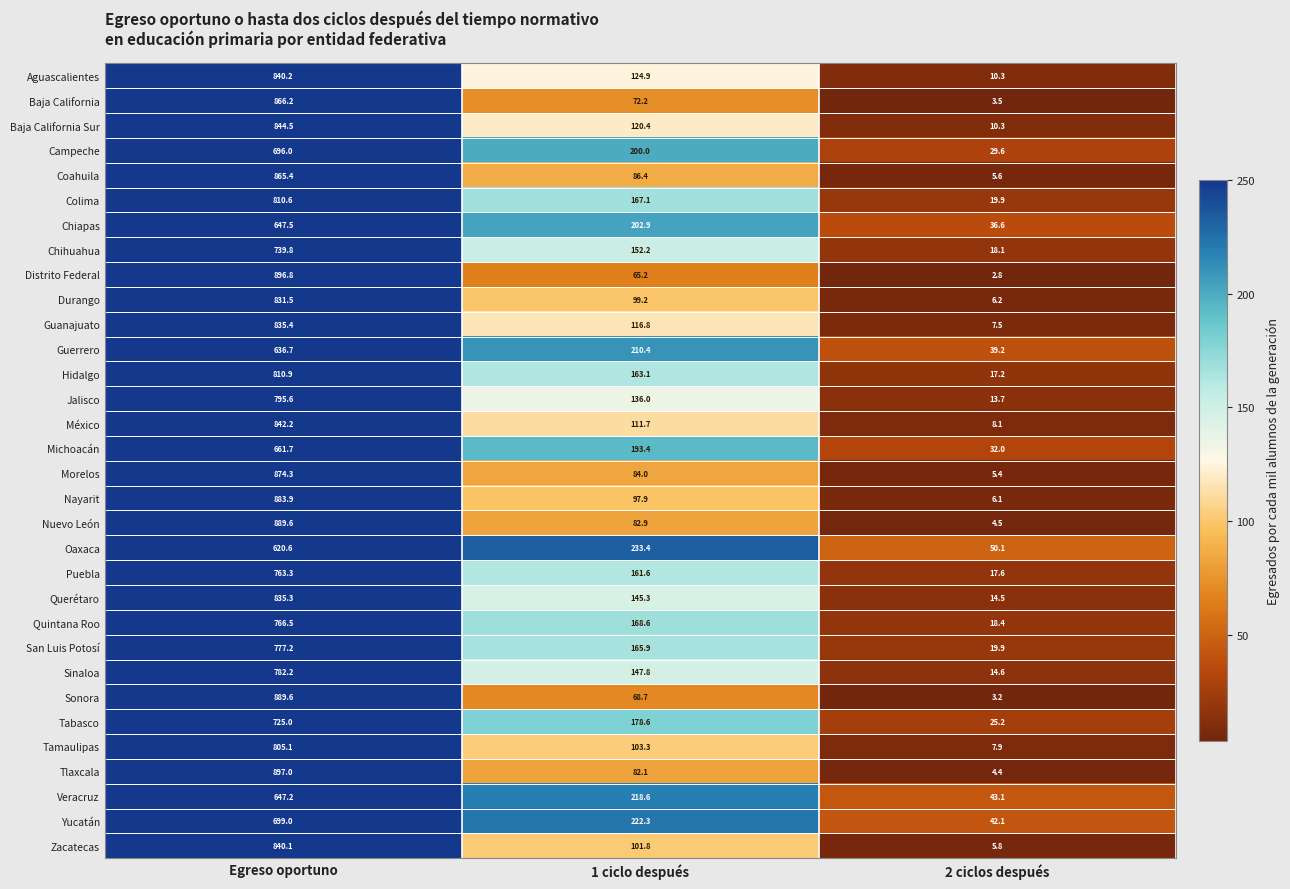

What is the average value of the Sonora series?

320.5